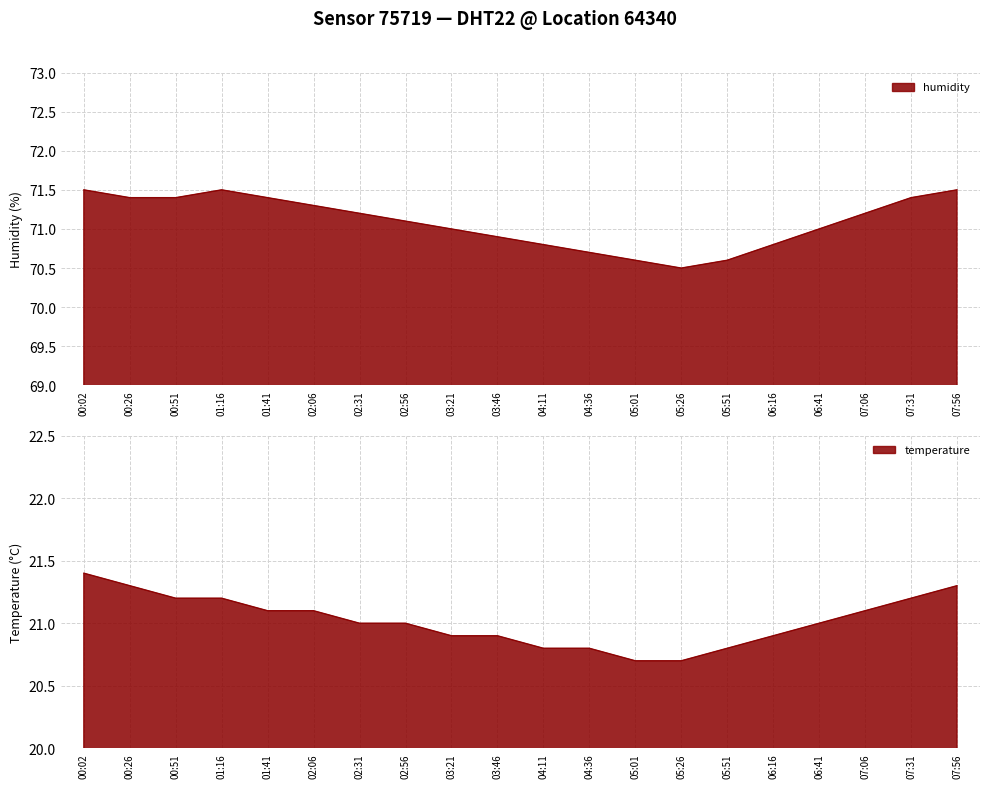

Does the chart have visible grid lines?

Yes